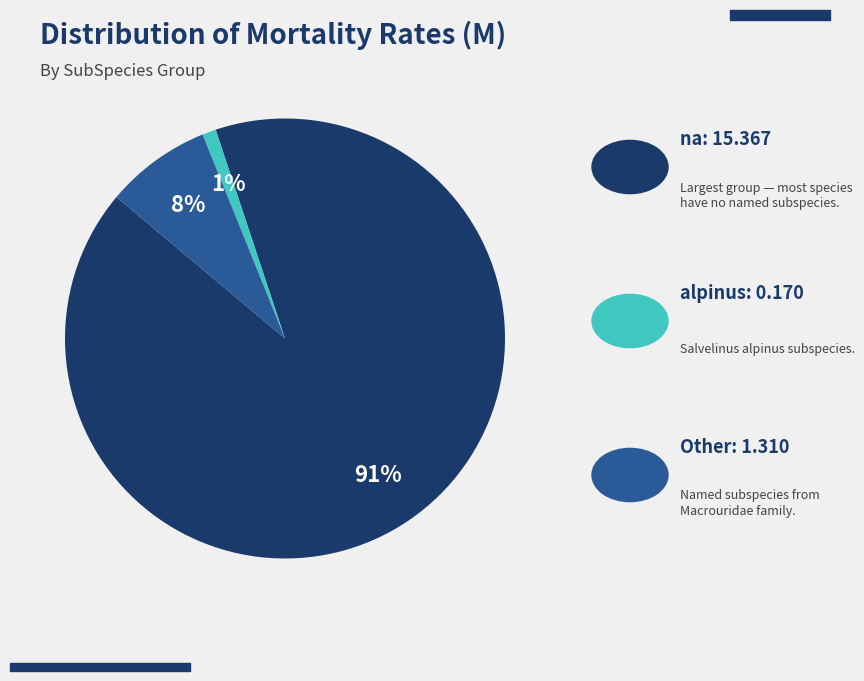

To the nearest percent, what is the difference between the largest and smallest slice percentages?

90%